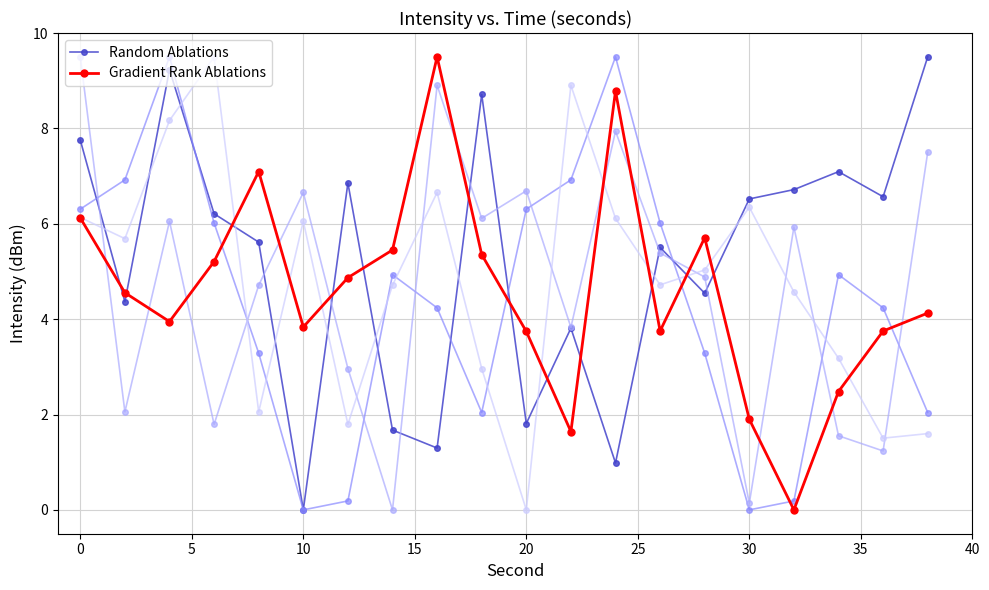

What is the maximum value for Gradient Rank Ablations?

9.5